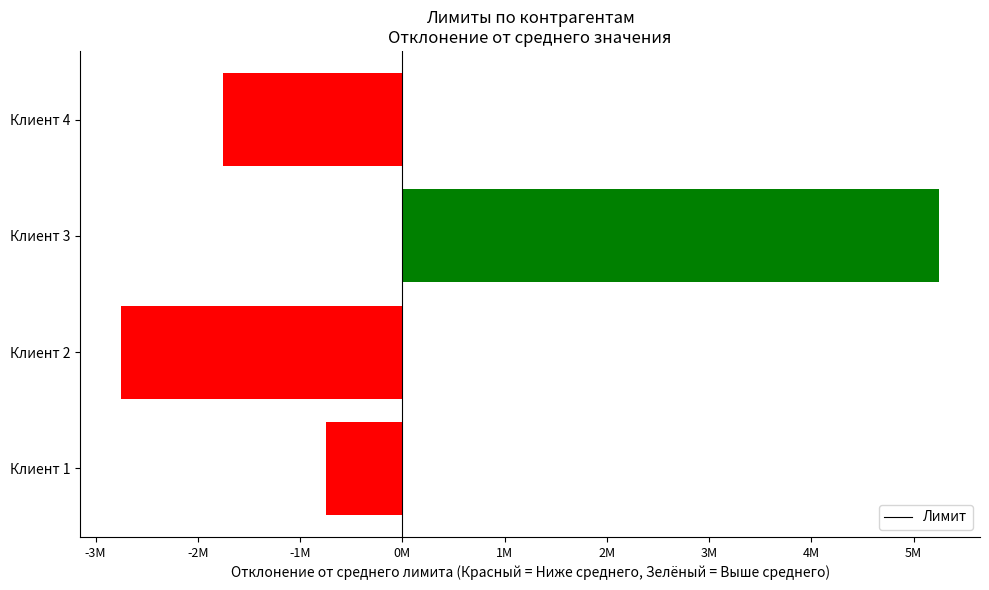

Does the chart contain any negative values?

Yes